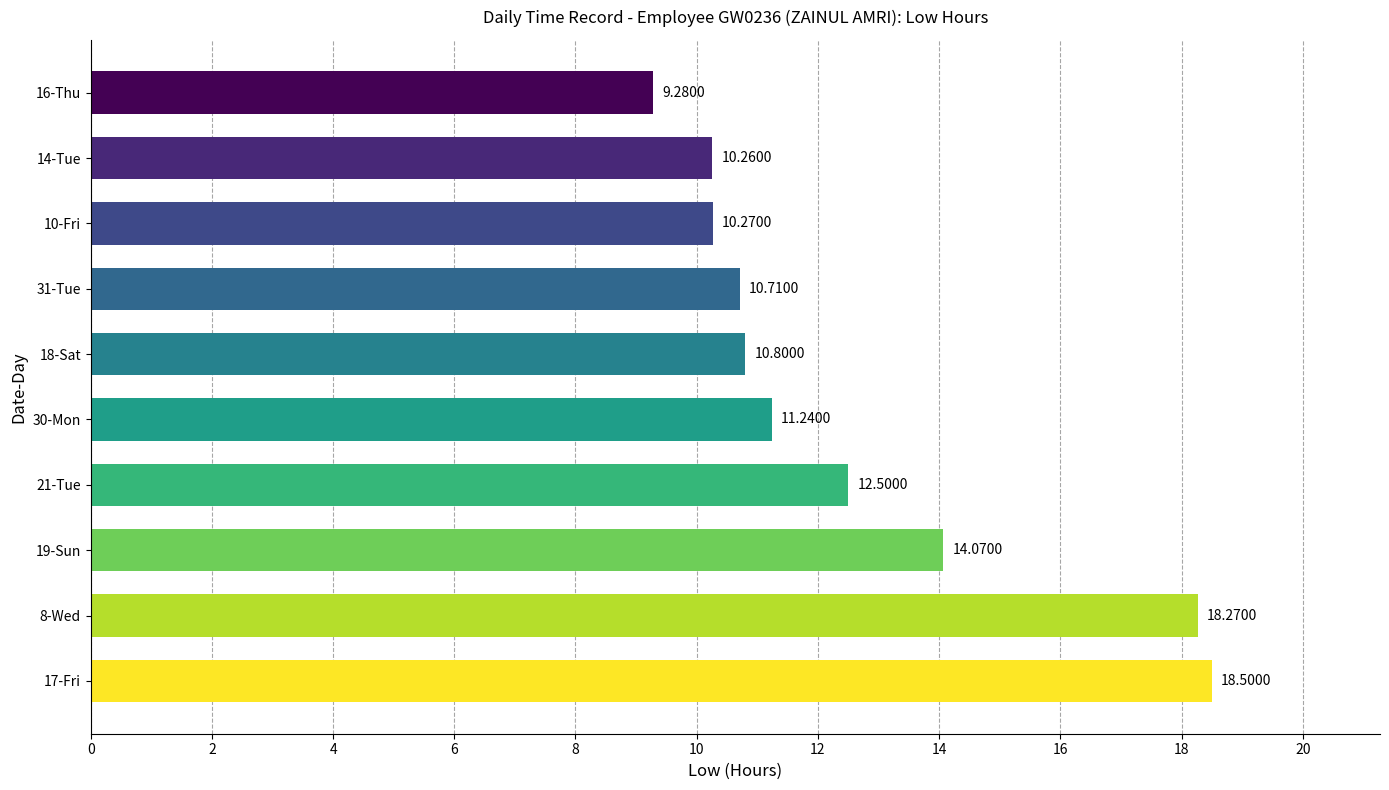

Which has a higher value, 30-Mon or 31-Tue?

30-Mon